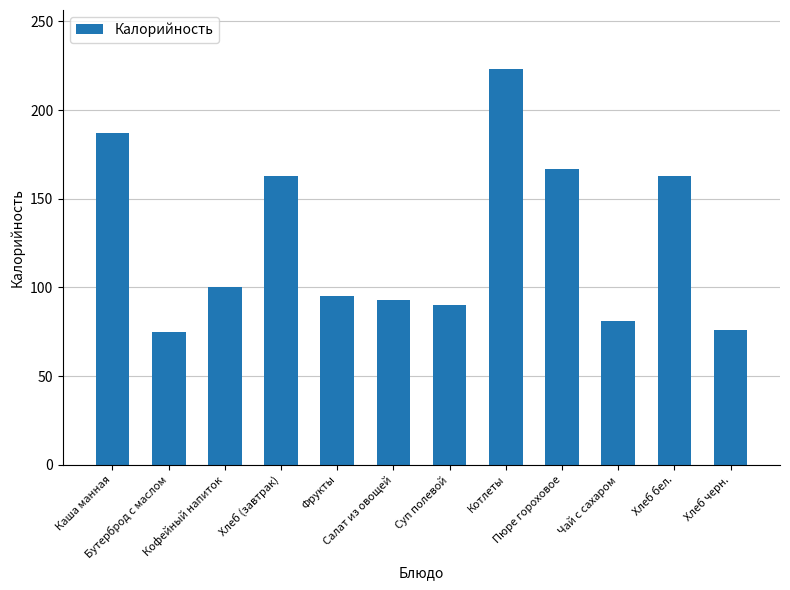

What is the ratio of the value at Бутерброд с маслом to the value at Суп полевой?

0.8